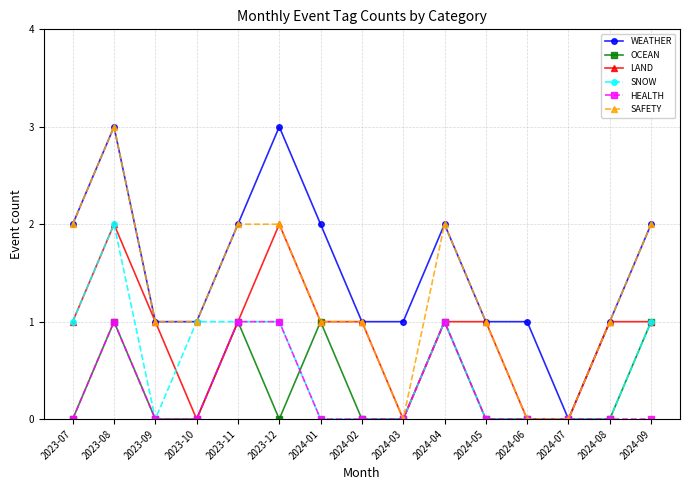

Which series has the largest total across all categories?

WEATHER